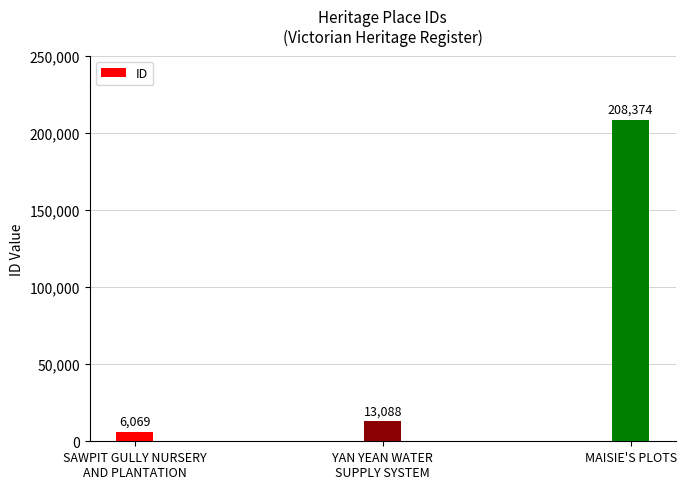

True or false: the data shows 288292 at MAISIE'S PLOTS.

False